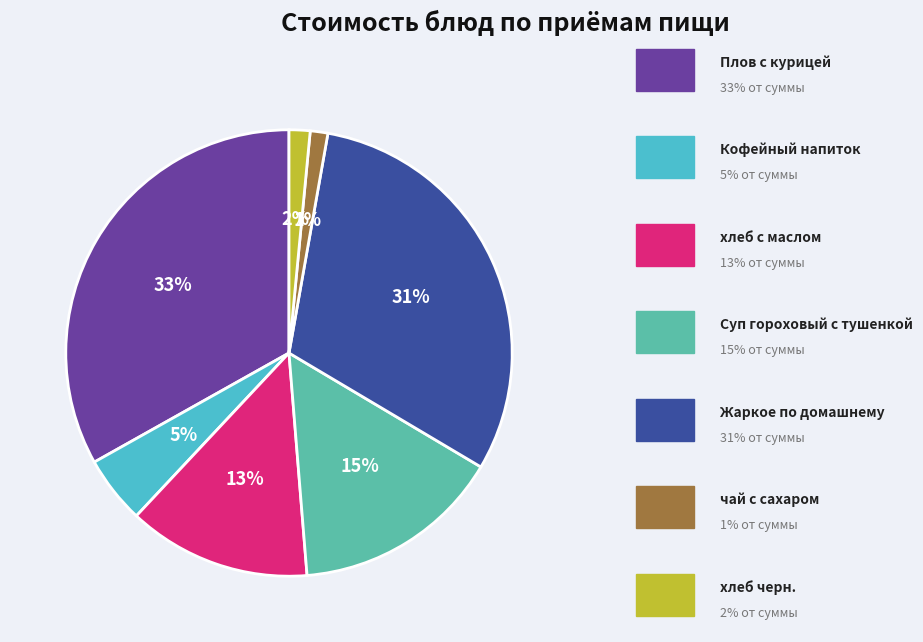

Count the number of slices in the pie.

7